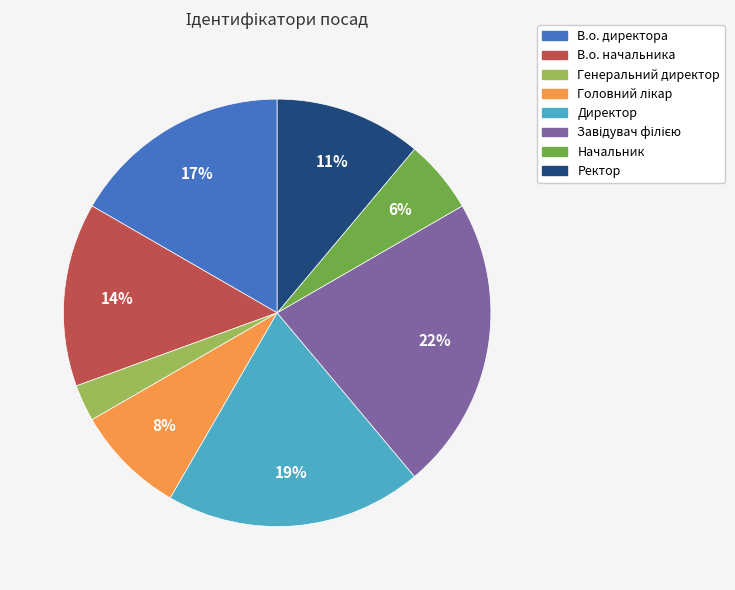

Which category has the smallest portion of the pie?

Генеральний директор